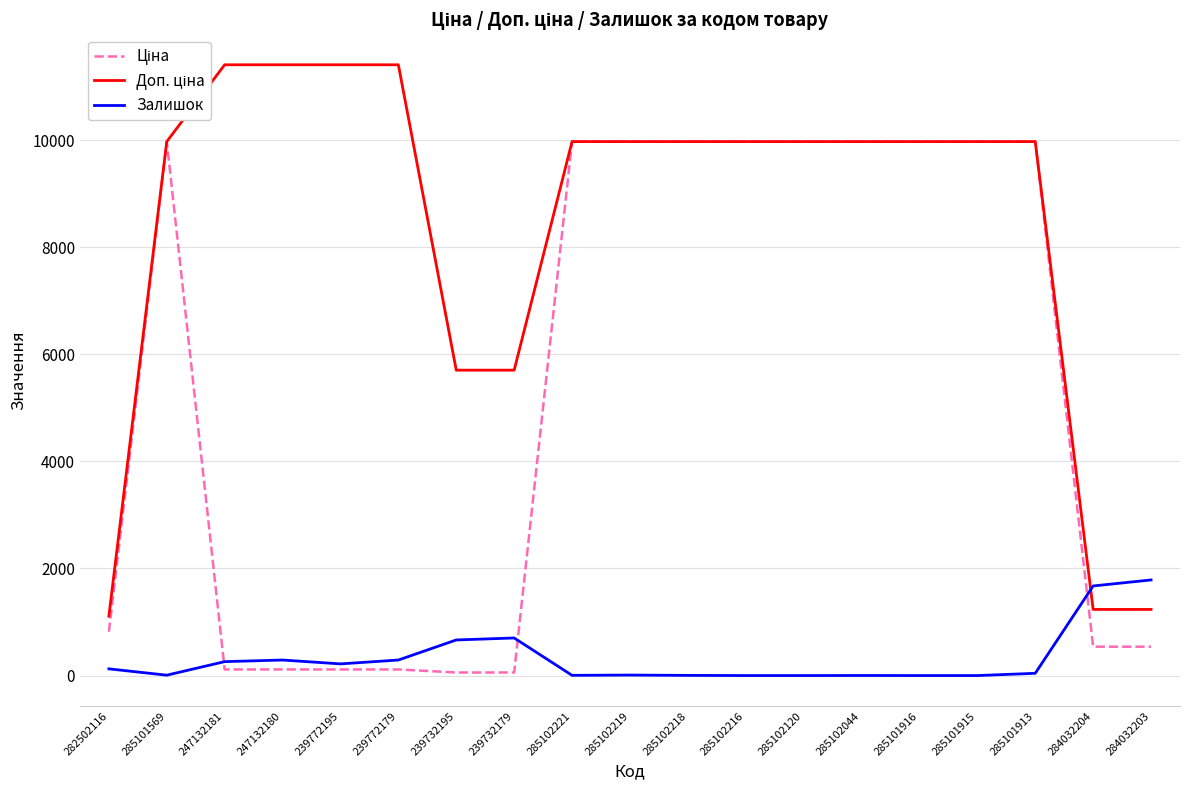

What is the greatest value displayed?

11410.0